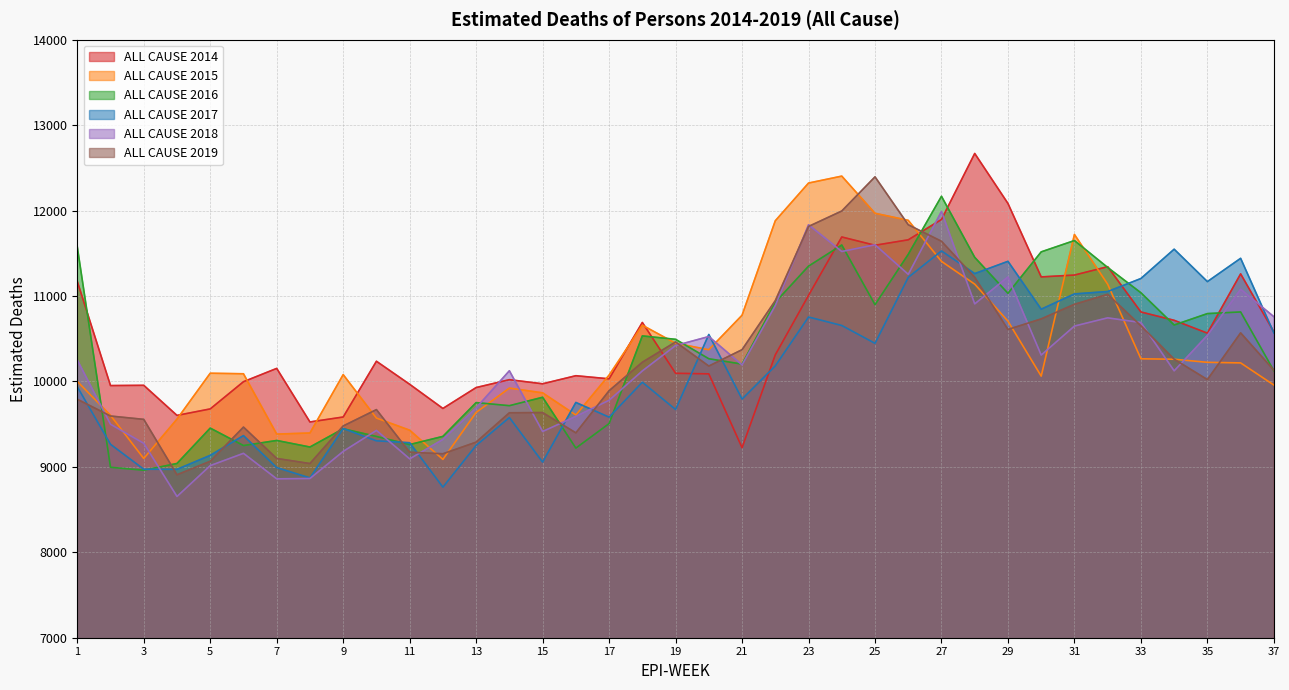

Which label corresponds to the smallest value in the chart?

4